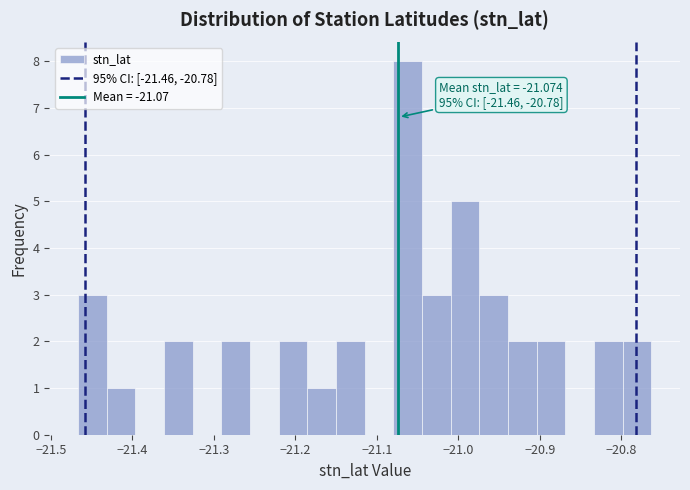

Around what value on the x-axis is the tallest bar? Give the approximate position of its centre, as read against the axis.

-21.06